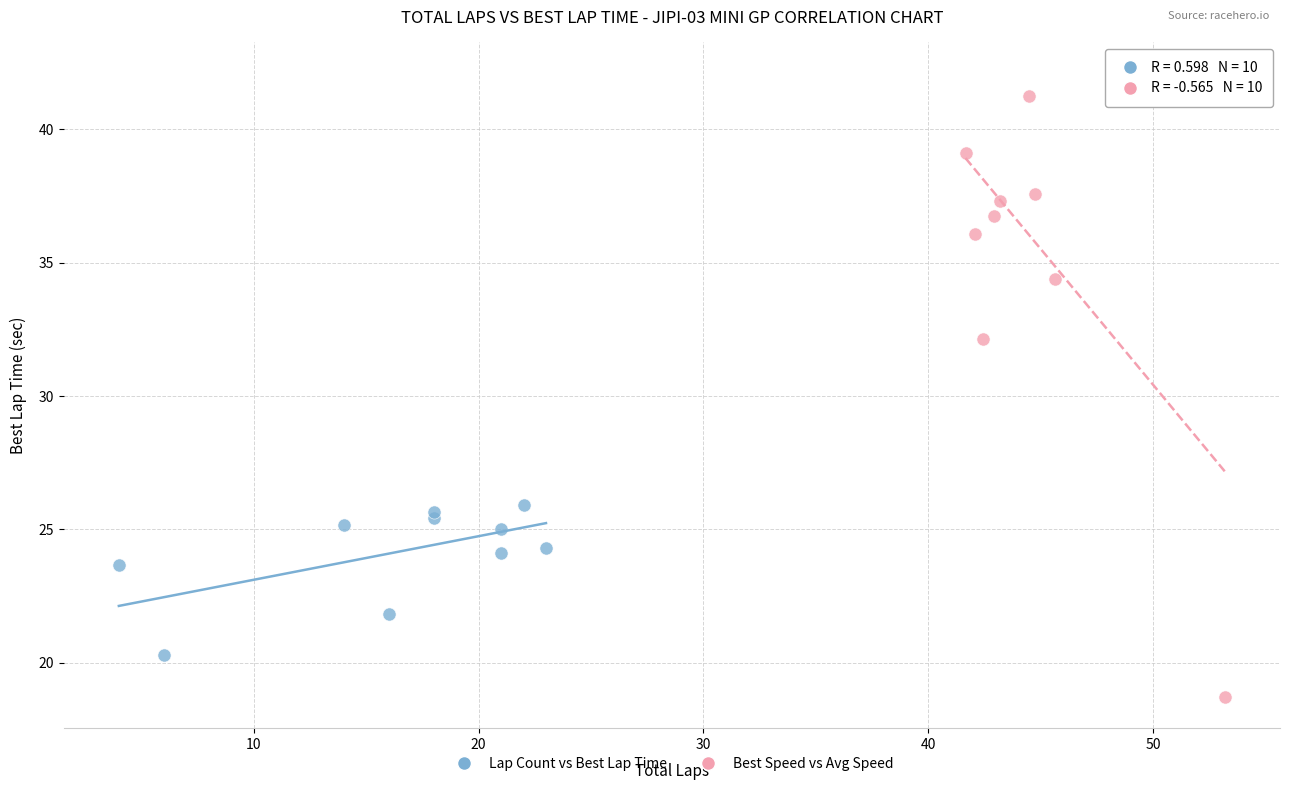

Which series has the largest Y range (max minus min)?

Best Speed vs Avg Speed